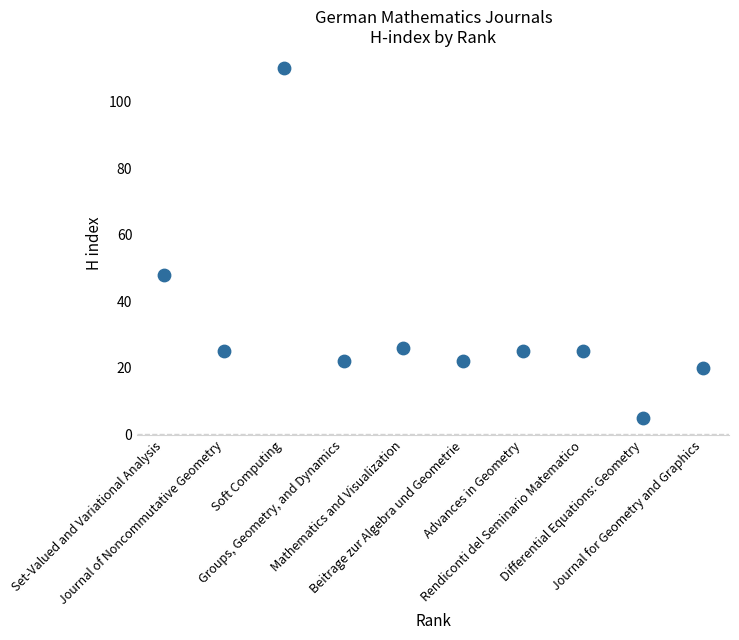

What Y value in the scatter plot is closest to 57?

48